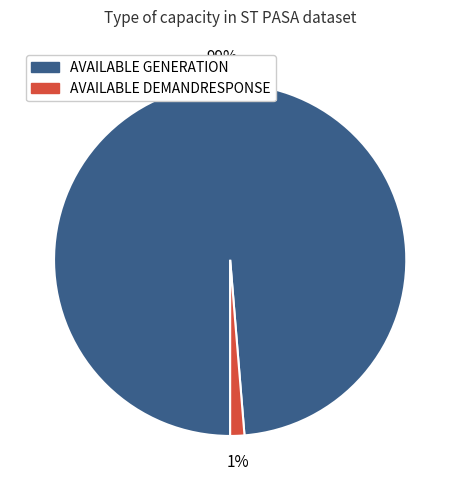

Combined, do AVAILABLE GENERATION and AVAILABLE DEMANDRESPONSE account for over 50%?

Yes